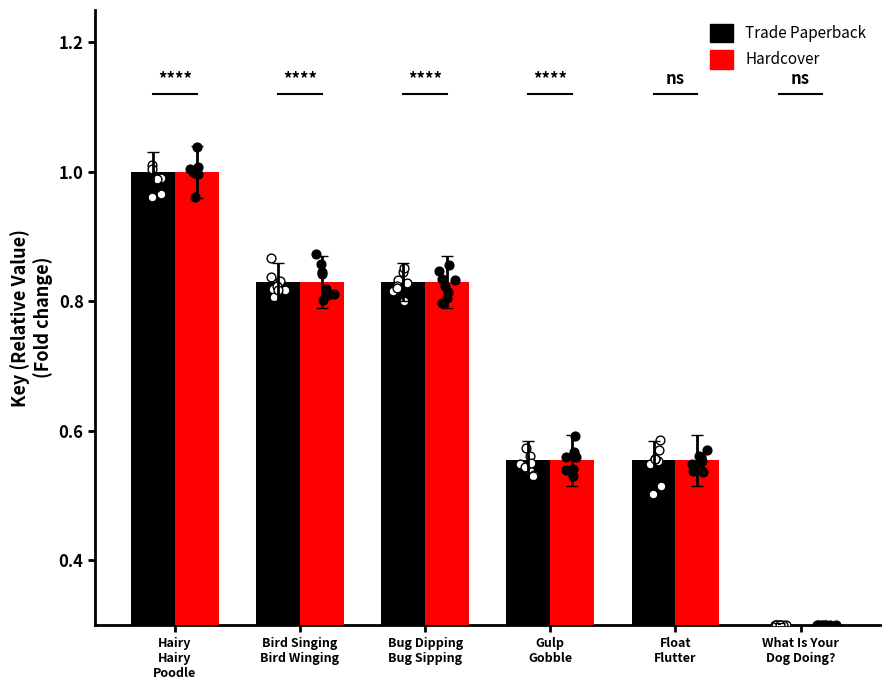

Which series reaches the minimum Y coordinate?

Hardcover